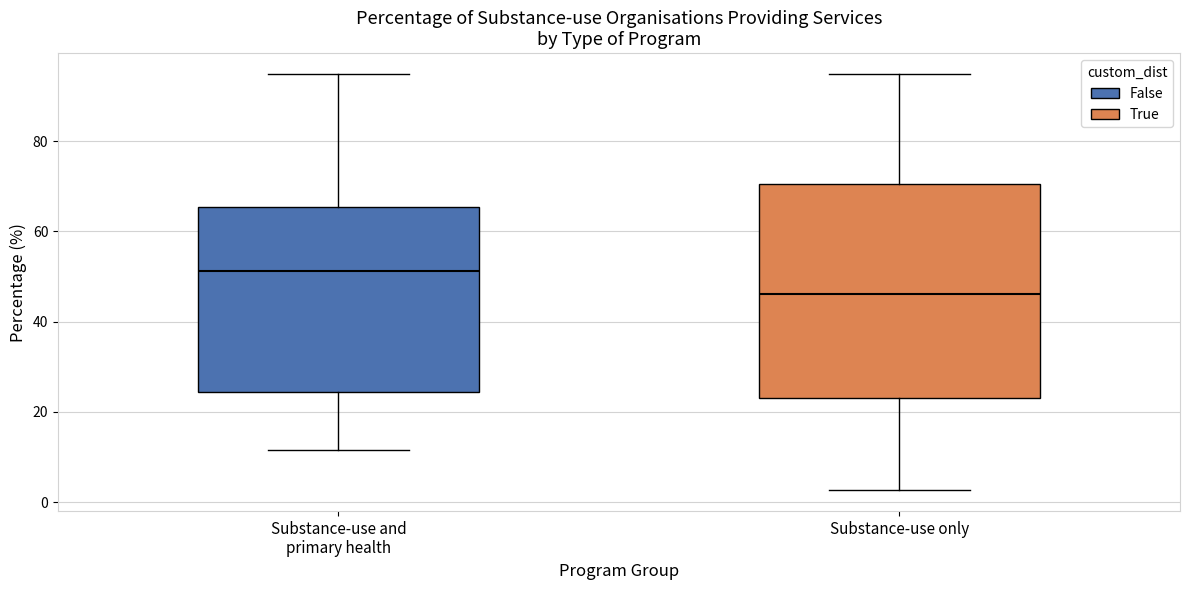

Which box is the tallest, from its lower edge to its upper edge?

Substance-use only